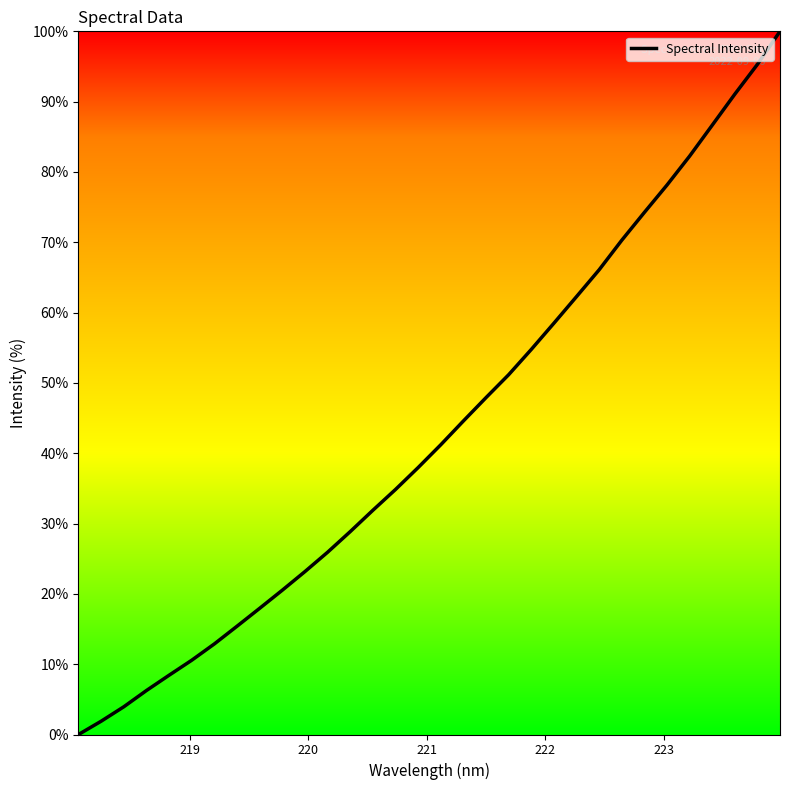

What is the greatest value displayed?

100.0